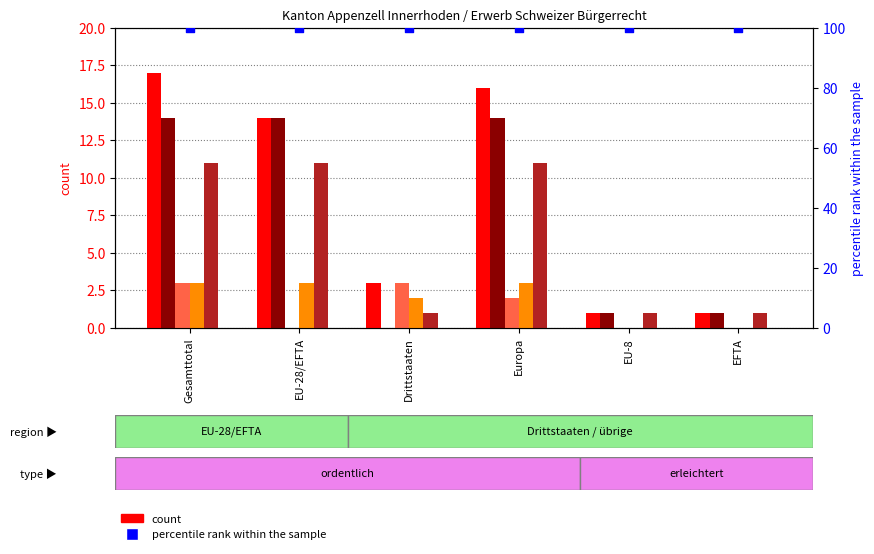

At how many categories does at least one series exceed 7?

3